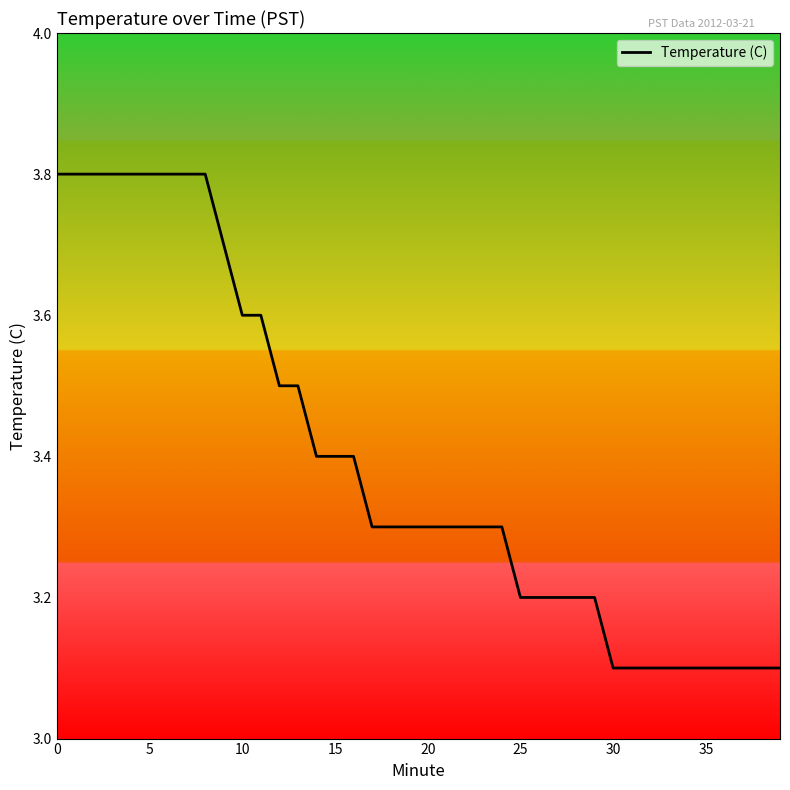

What is the smallest value displayed?

3.1